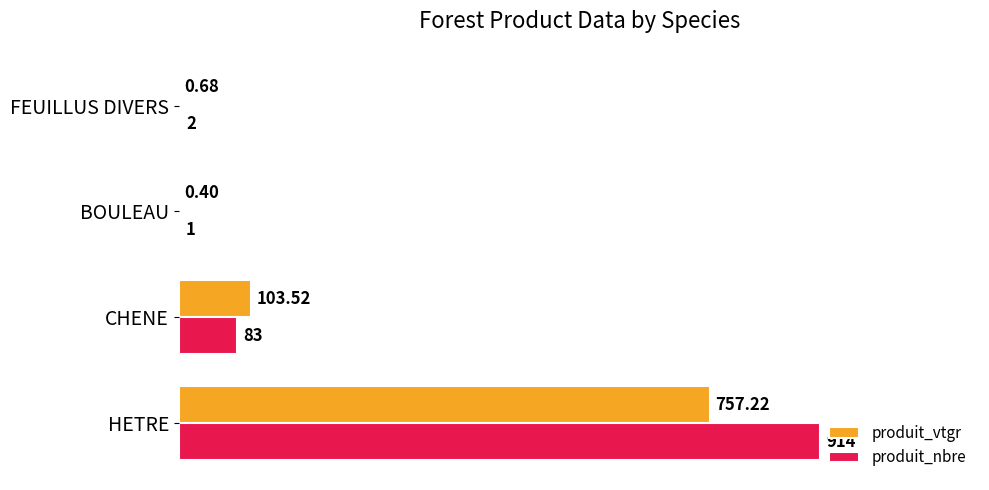

Which series changed the most between HETRE and FEUILLUS DIVERS?

produit_nbre